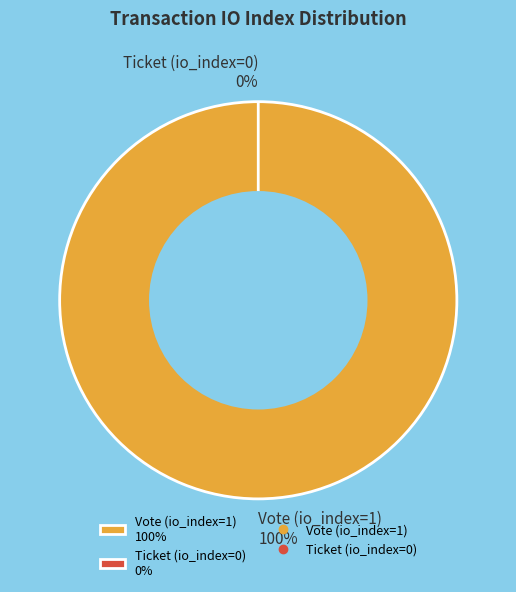

What is the change in value from Vote (io_index=1) to Ticket (io_index=0)?

-1